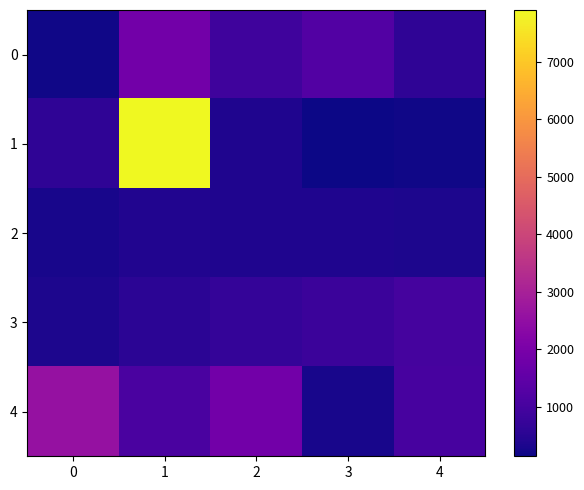

At which category is the sum across all series the highest?

1